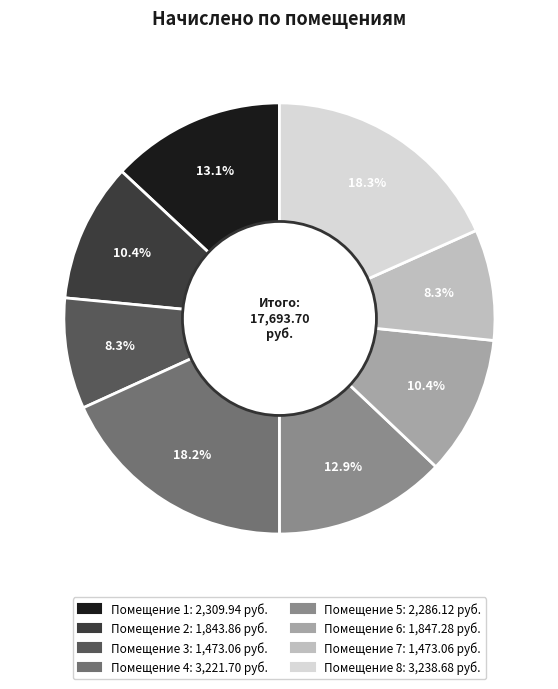

Does any single category account for the majority?

No